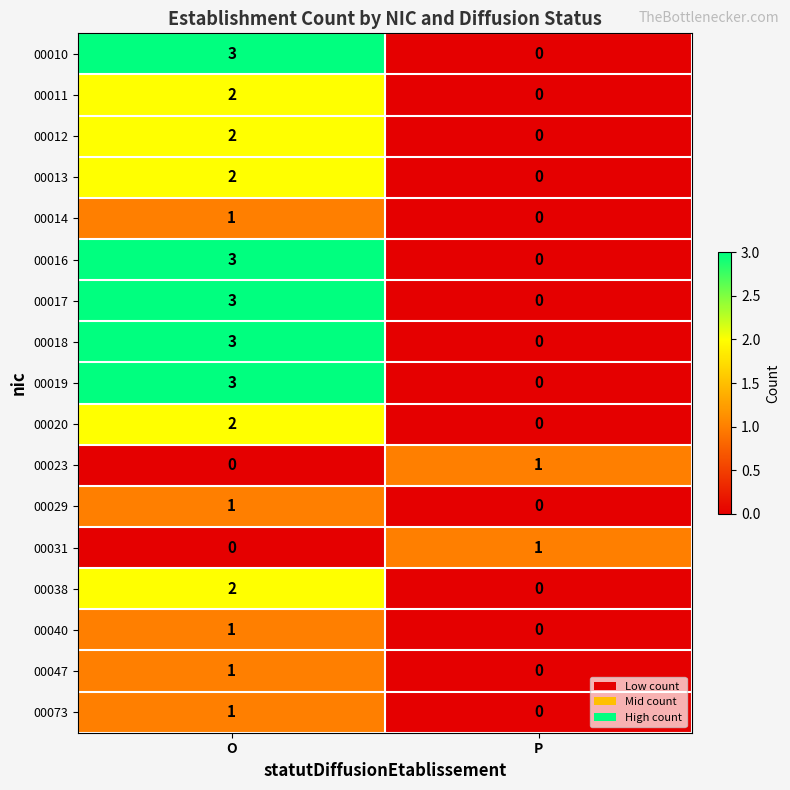

Which label corresponds to the largest value in the chart?

O